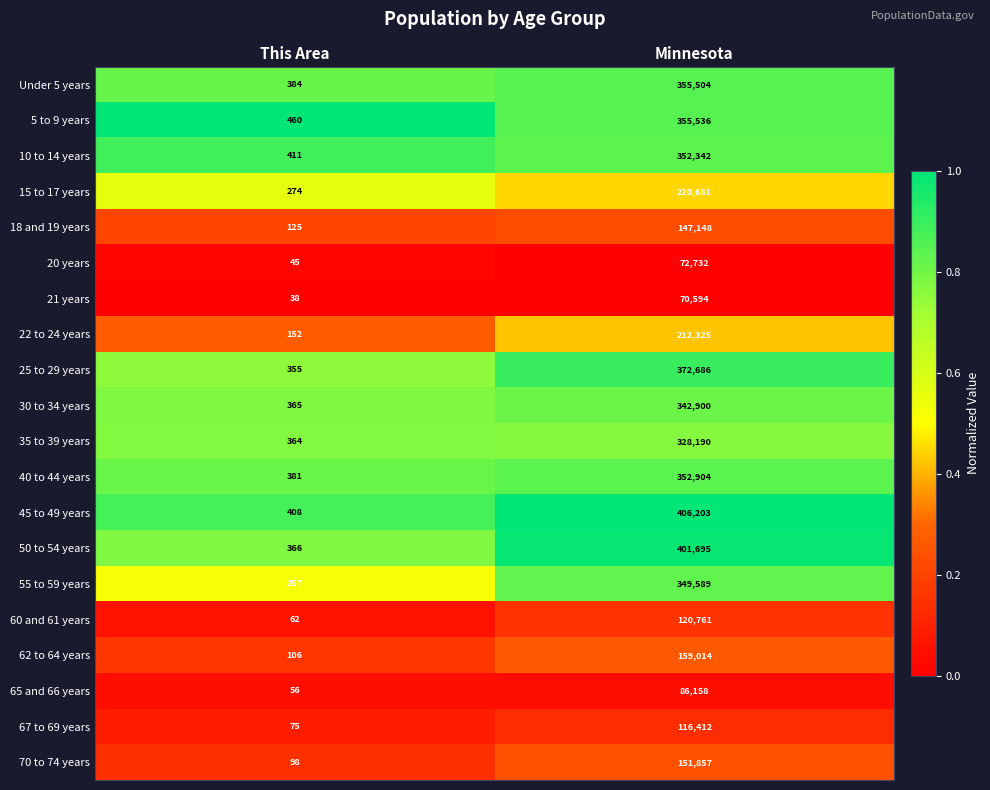

The value of 5 to 9 years at Minnesota is 355536. True or false?

True